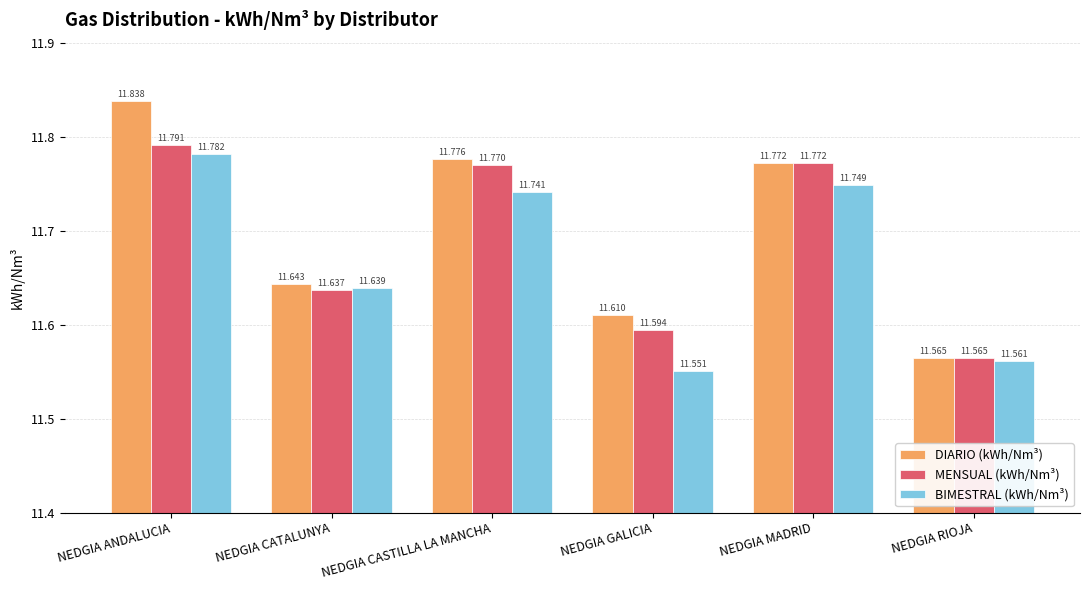

What is the difference between the BIMESTRAL (kWh/Nm³) values at NEDGIA CATALUNYA and NEDGIA MADRID?

0.1